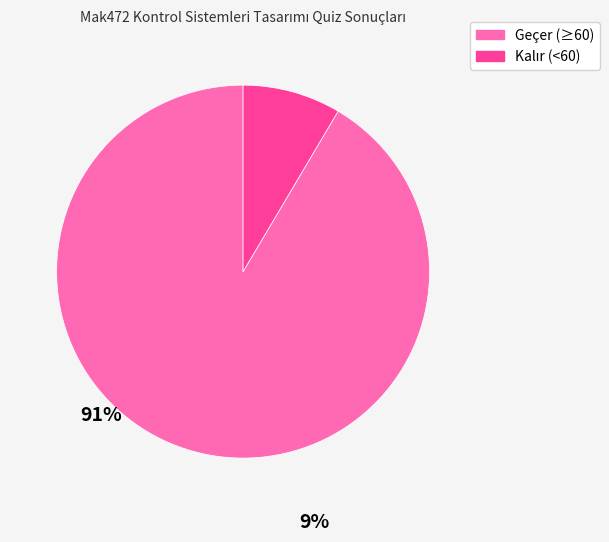

Is there any slice that represents more than half of the pie?

Yes